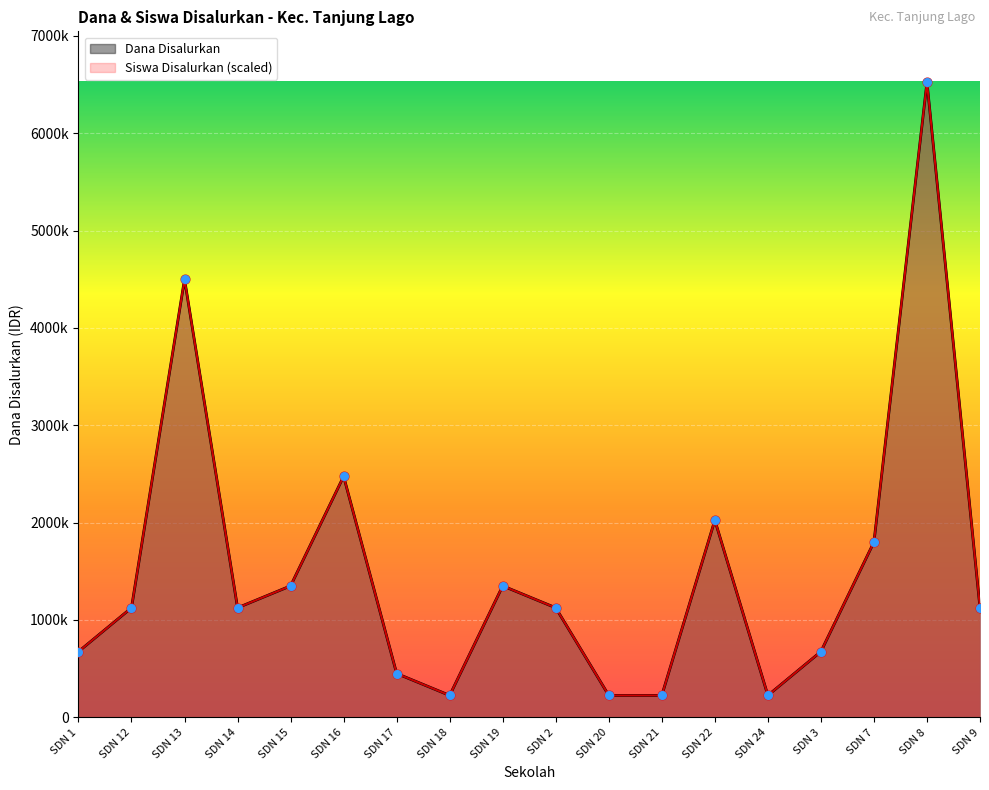

At how many categories does at least one series exceed 5814229?

1